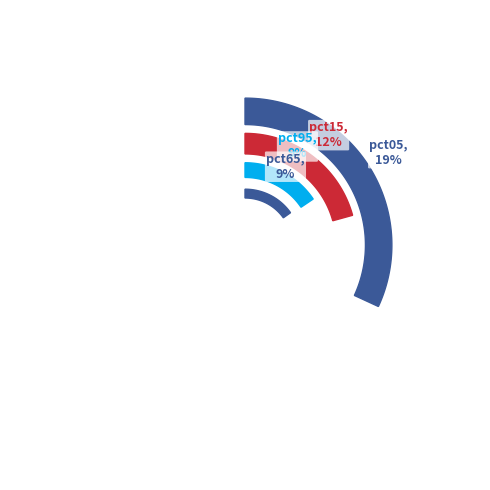

The pct35 slice represents 19% of the pie. True or false?

False